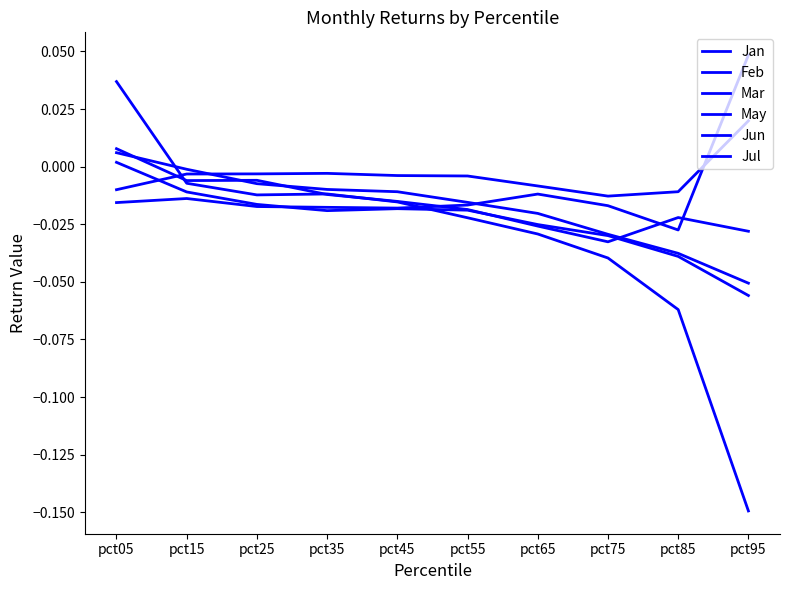

Is this an area chart (filled region under the line)?

No